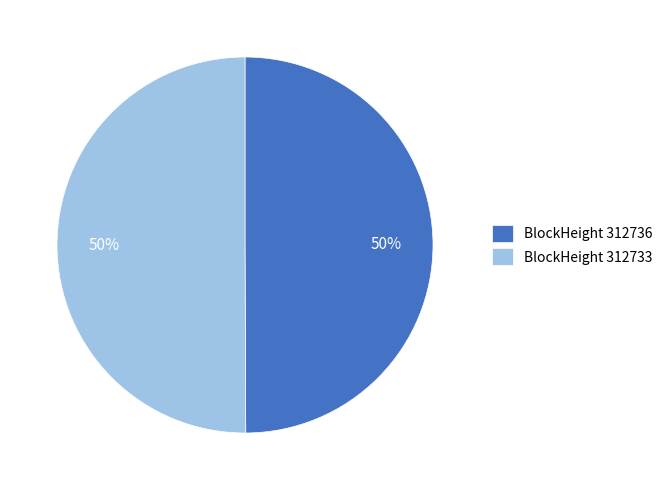

The BlockHeight 312733 slice represents 59% of the pie. True or false?

False